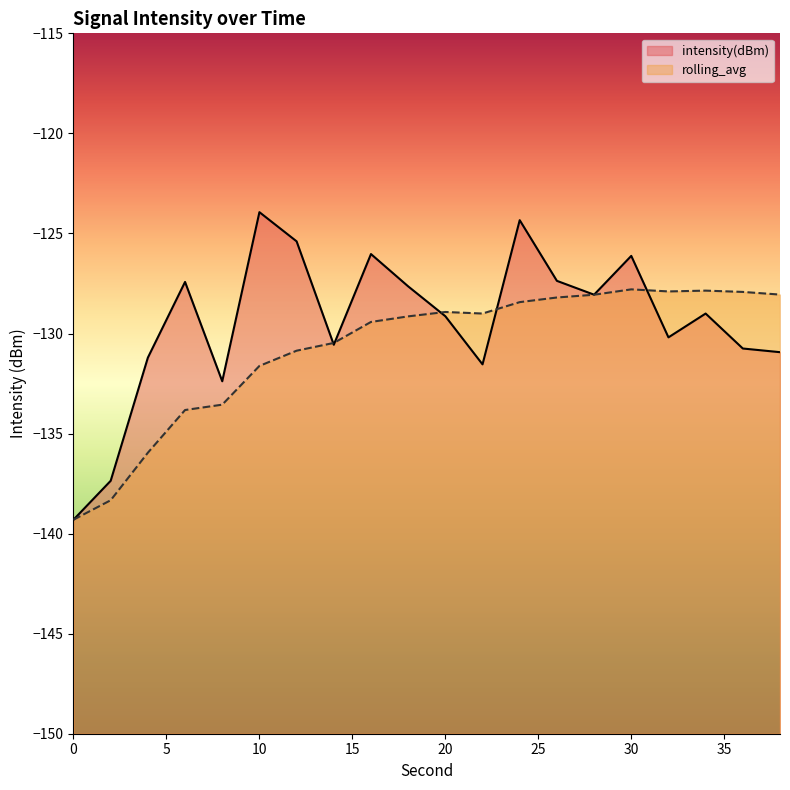

What is the value of the rolling_avg point at the 2nd from the left?

-138.3